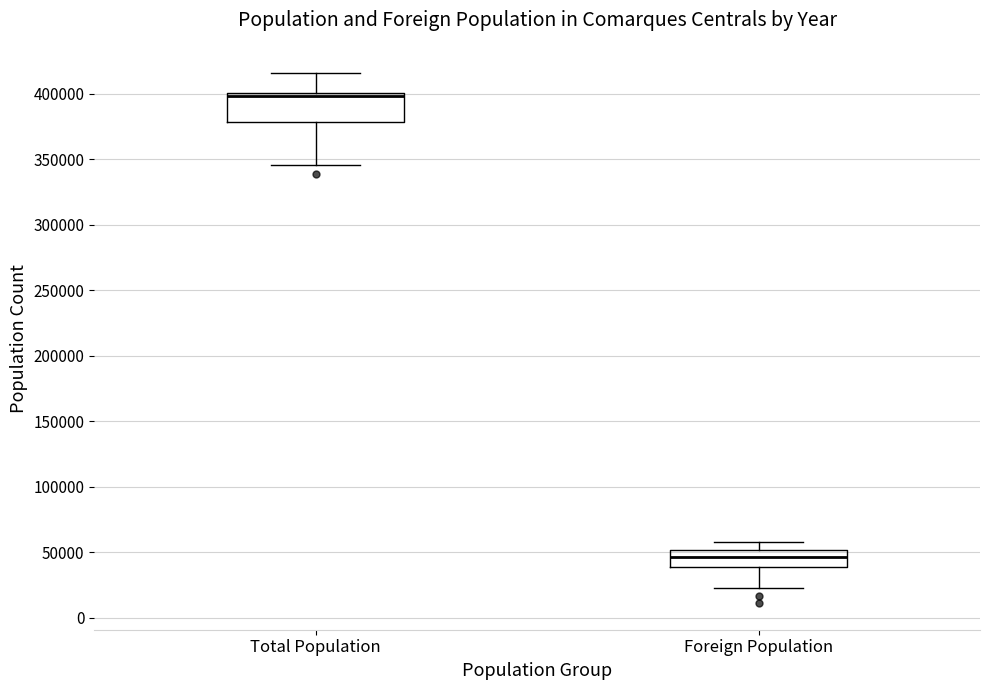

Reading left to right, transcribe this box plot: for each box, give where its median line is, the range the box spans, and where its two whiskers end, as read against the y-axis. The values are not printed on the chart, so give them approximately, as read against the axis.

Total Population: median 400000 (just below the box's upper edge), box 380000 to 400000, whiskers 345000 to 415000
Foreign Population: median 45000, box 40000 to 50000, whiskers 20000 to 60000